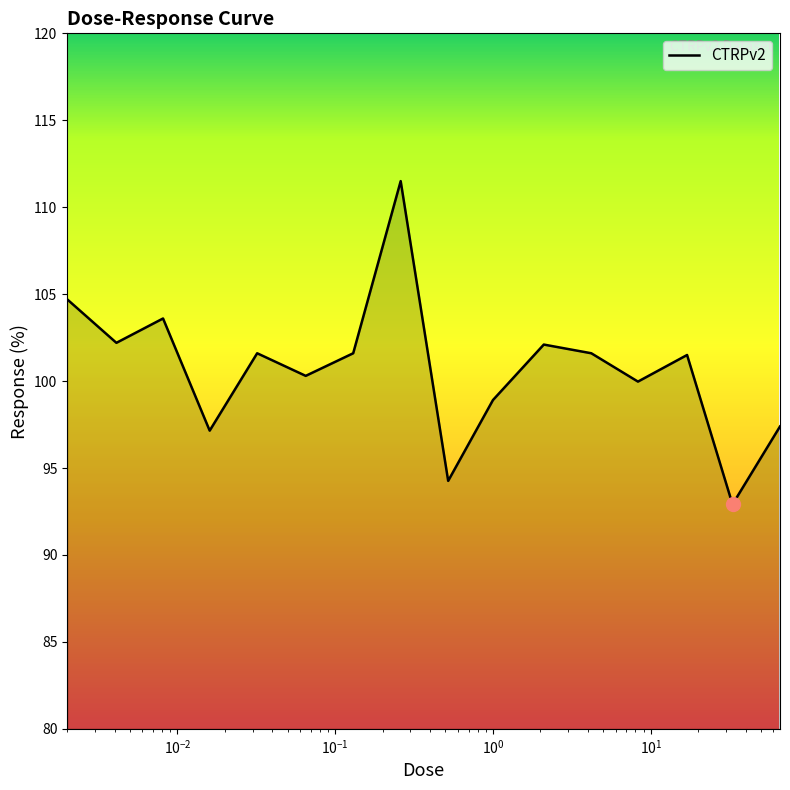

What is the greatest value displayed?

111.5